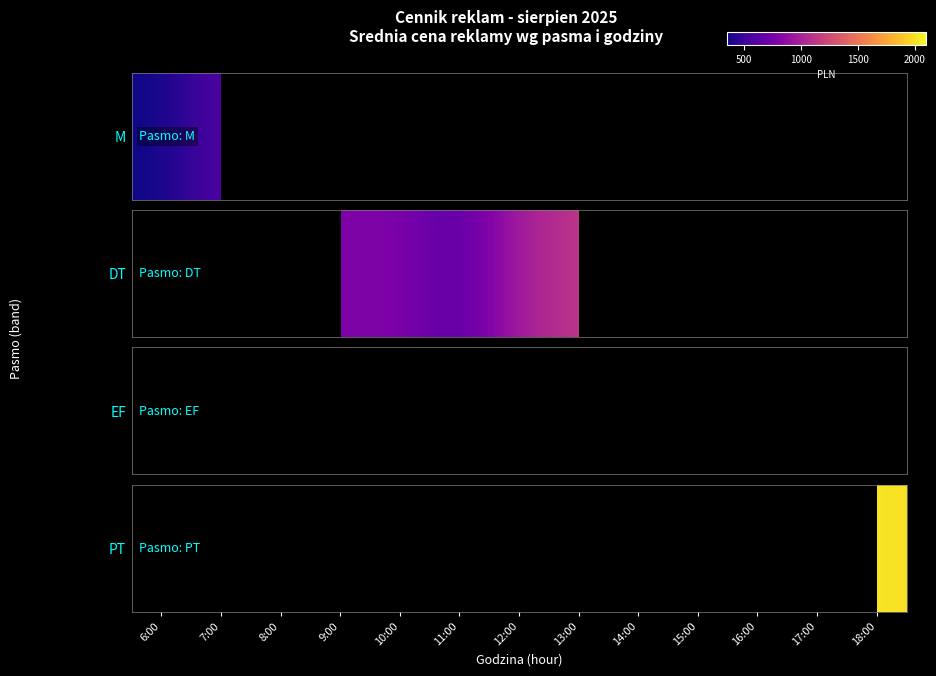

Between 13:00 and 14:00, which is larger?

14:00